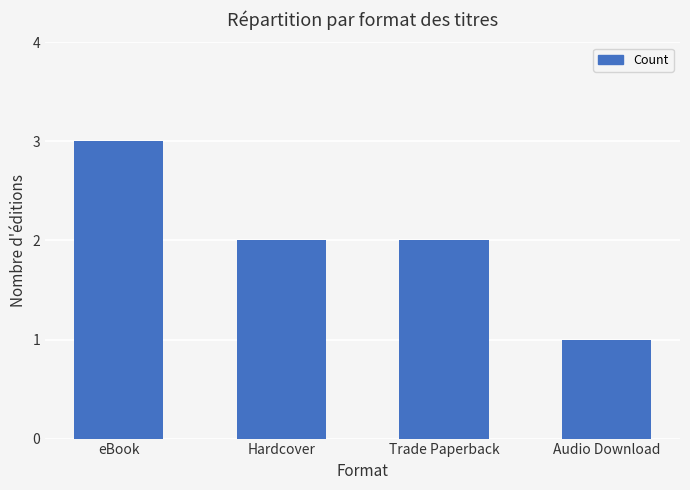

The chart shows a value of 3 at eBook. True or false?

True